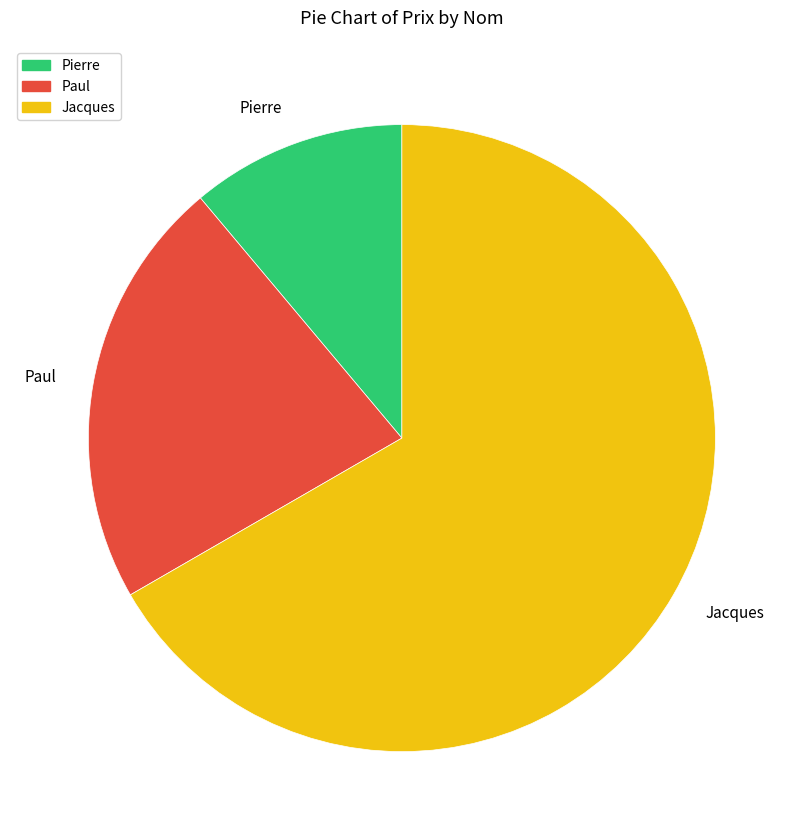

Combined, do Pierre and Paul account for over 50%?

No